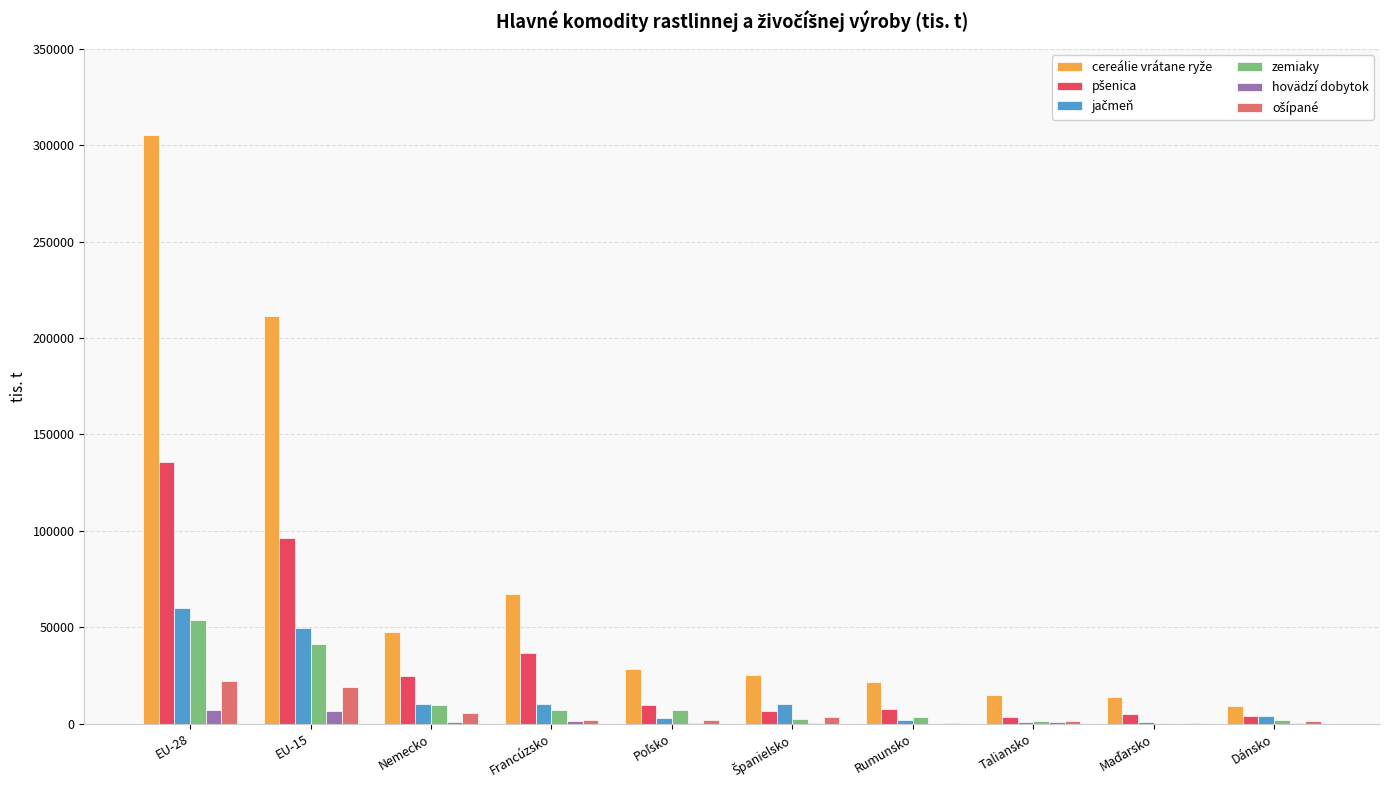

Which label corresponds to the largest value in the chart?

EU-28